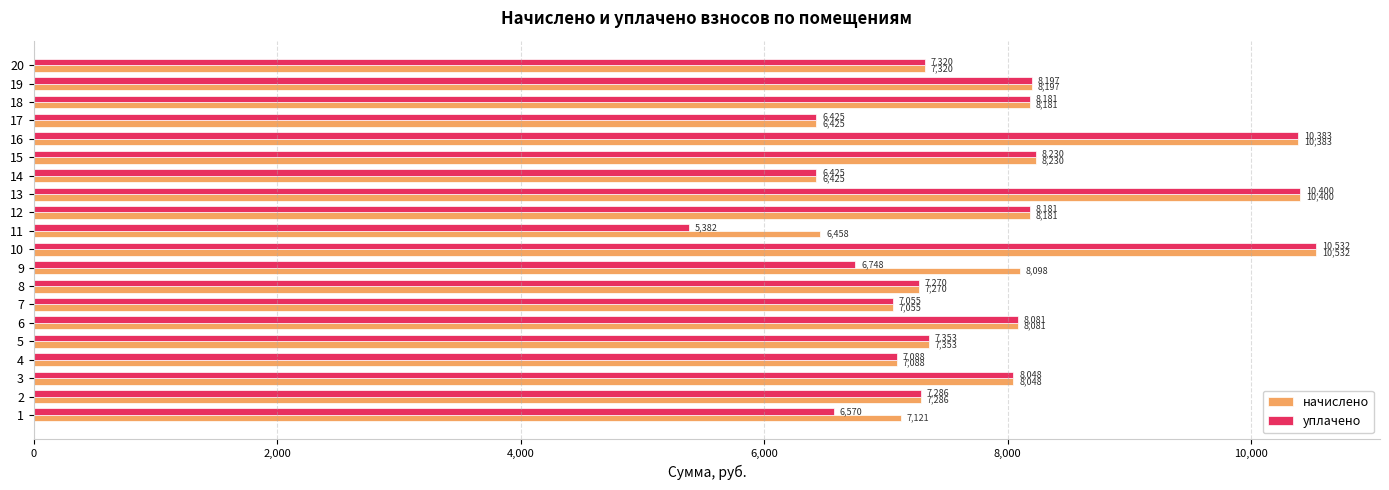

What is the difference between the начислено values at 14 and 6?

1656.0